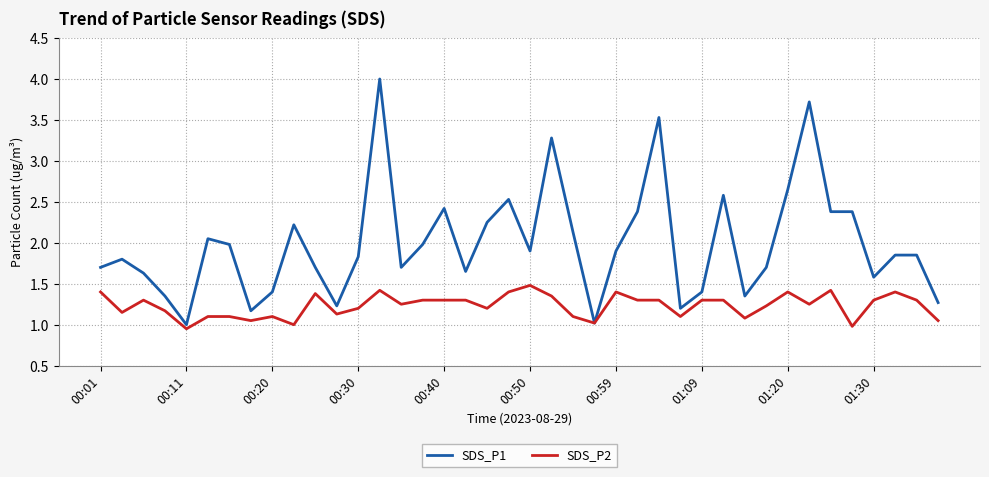

Rank the series by their maximum value, from lowest to highest.

SDS_P2, SDS_P1